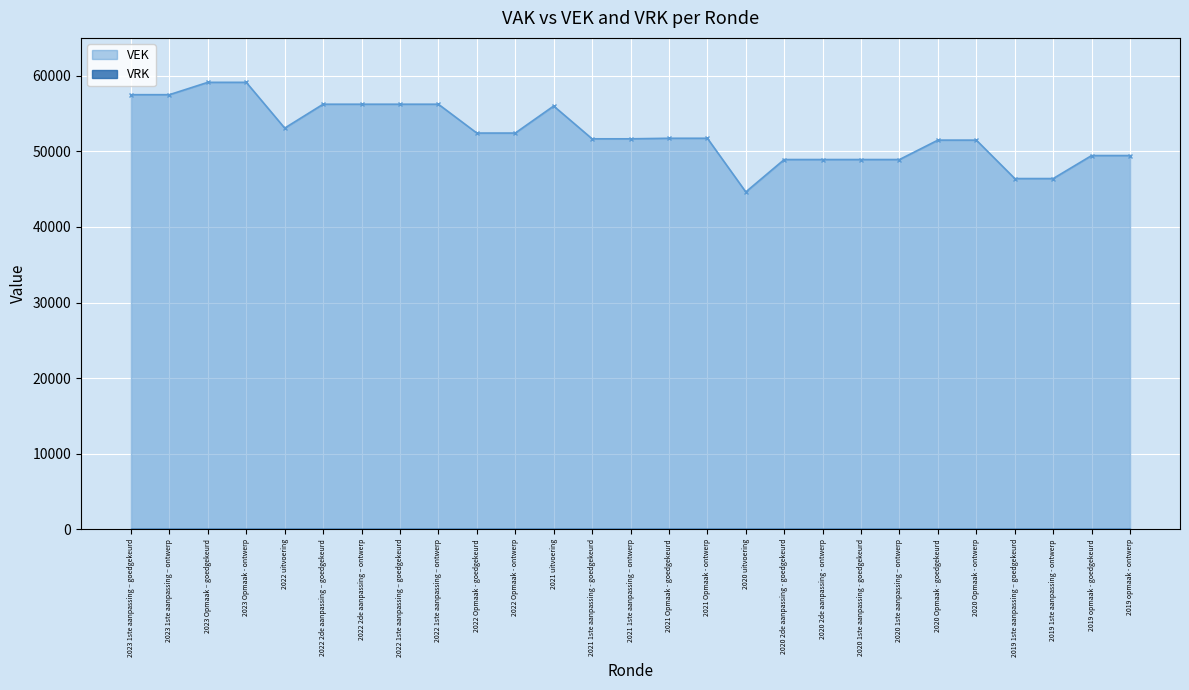

Where does the data first go above 51724?

2023 1ste aanpassing – goedgekeurd